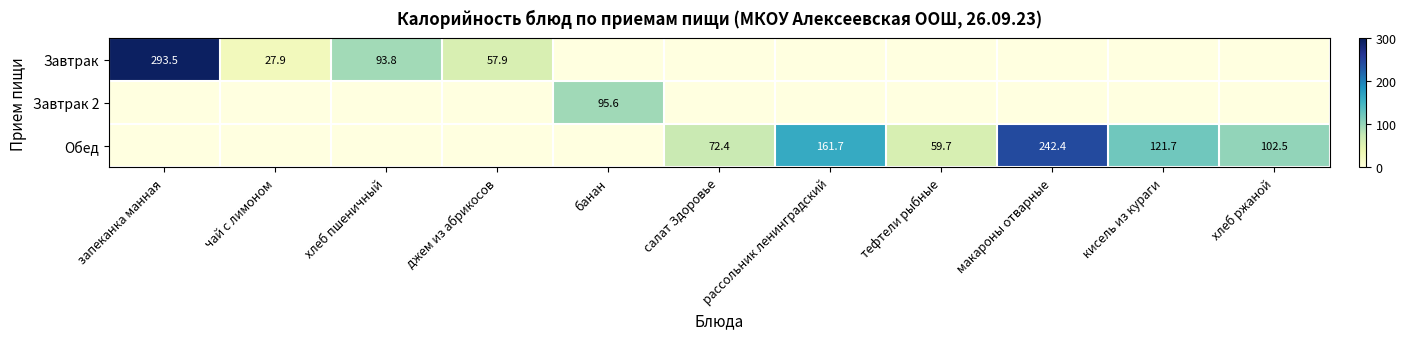

Is it true that Обед equals 102.5 at хлеб ржаной?

True